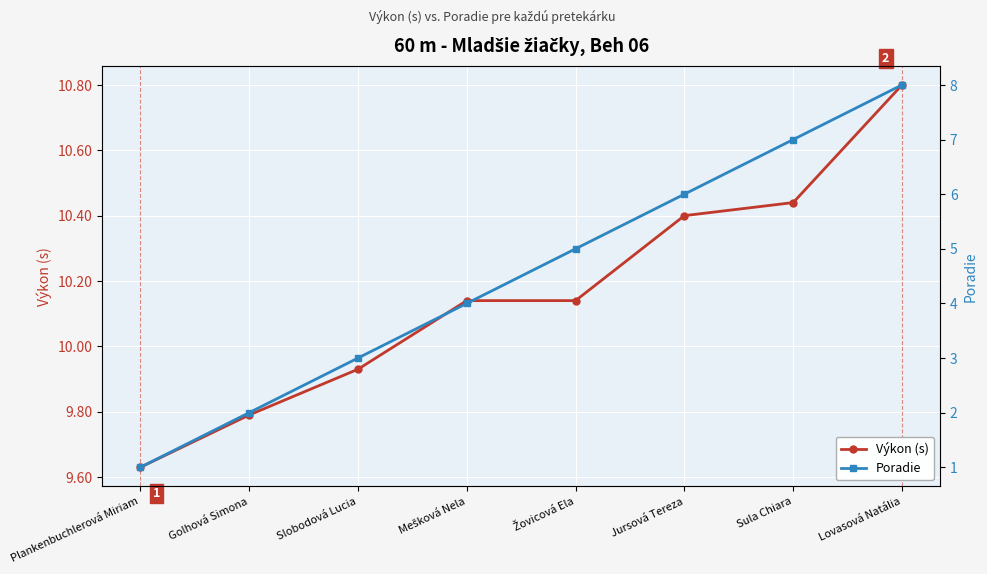

What is the difference between the Výkon (s) values at Plankenbuchlerová Miriam and Žovicová Ela?

0.5